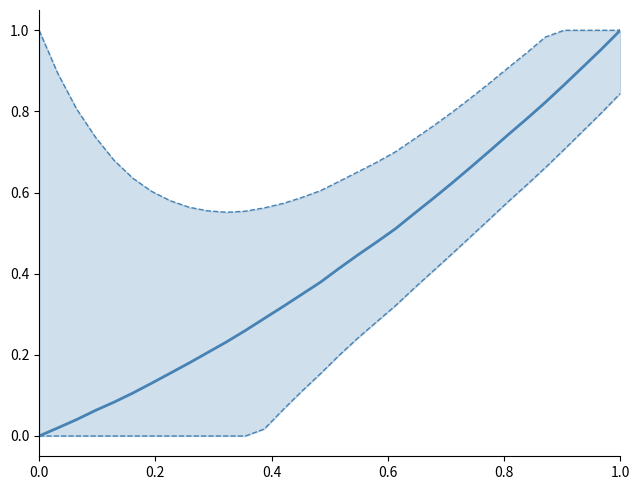

Reading right to left, extract all data points from this chart.

col_1: 1.0	1.0	0.9	0.9	0.8	0.8	0.7	0.7	0.7	0.6	0.6	0.5	0.5	0.5	0.4	0.4	0.4	0.3	0.3	0.3	0.3	0.2	0.2	0.2	0.2	0.1	0.1	0.1	0.1	0.0	0.0	0.0
col_1 upper: 1.0	1.0	1.0	1.0	1.0	0.9	0.9	0.9	0.8	0.8	0.8	0.7	0.7	0.7	0.7	0.6	0.6	0.6	0.6	0.6	0.6	0.6	0.6	0.6	0.6	0.6	0.6	0.7	0.7	0.8	0.9	1.0
col_1 lower: 0.8	0.8	0.8	0.7	0.7	0.6	0.6	0.5	0.5	0.4	0.4	0.4	0.3	0.3	0.2	0.2	0.2	0.1	0.1	0.0	0.0	0.0	0.0	0.0	0.0	0.0	0.0	0.0	0.0	0.0	0.0	0.0